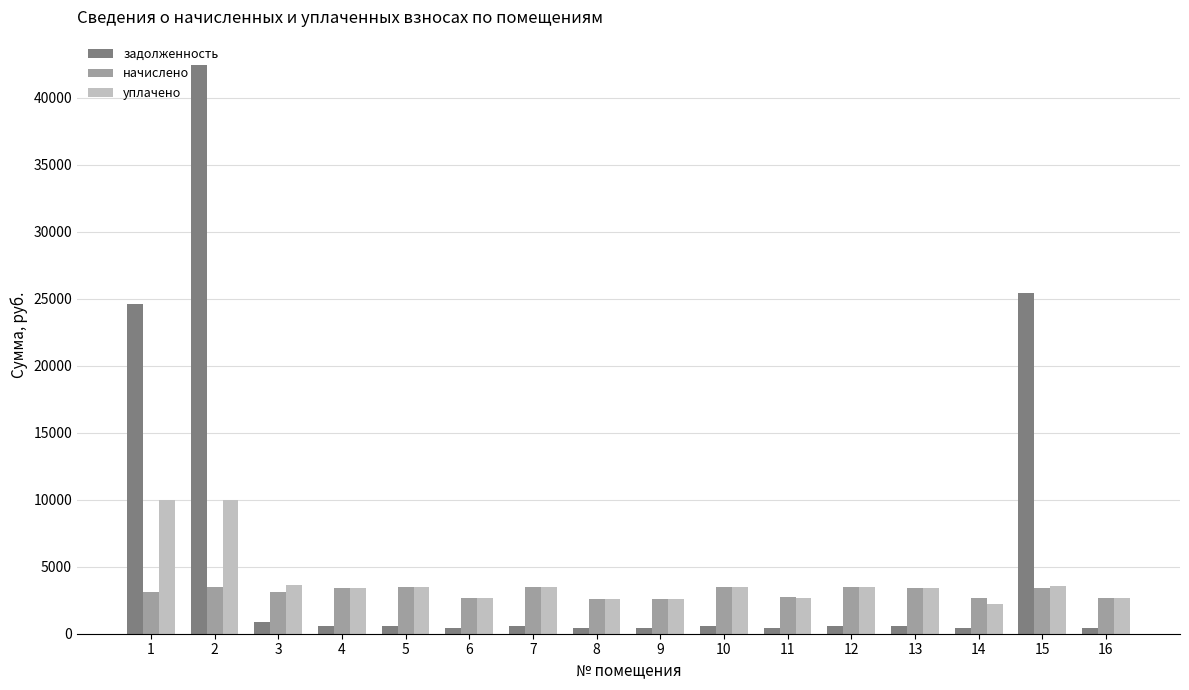

What is the minimum value for начислено?

2585.5